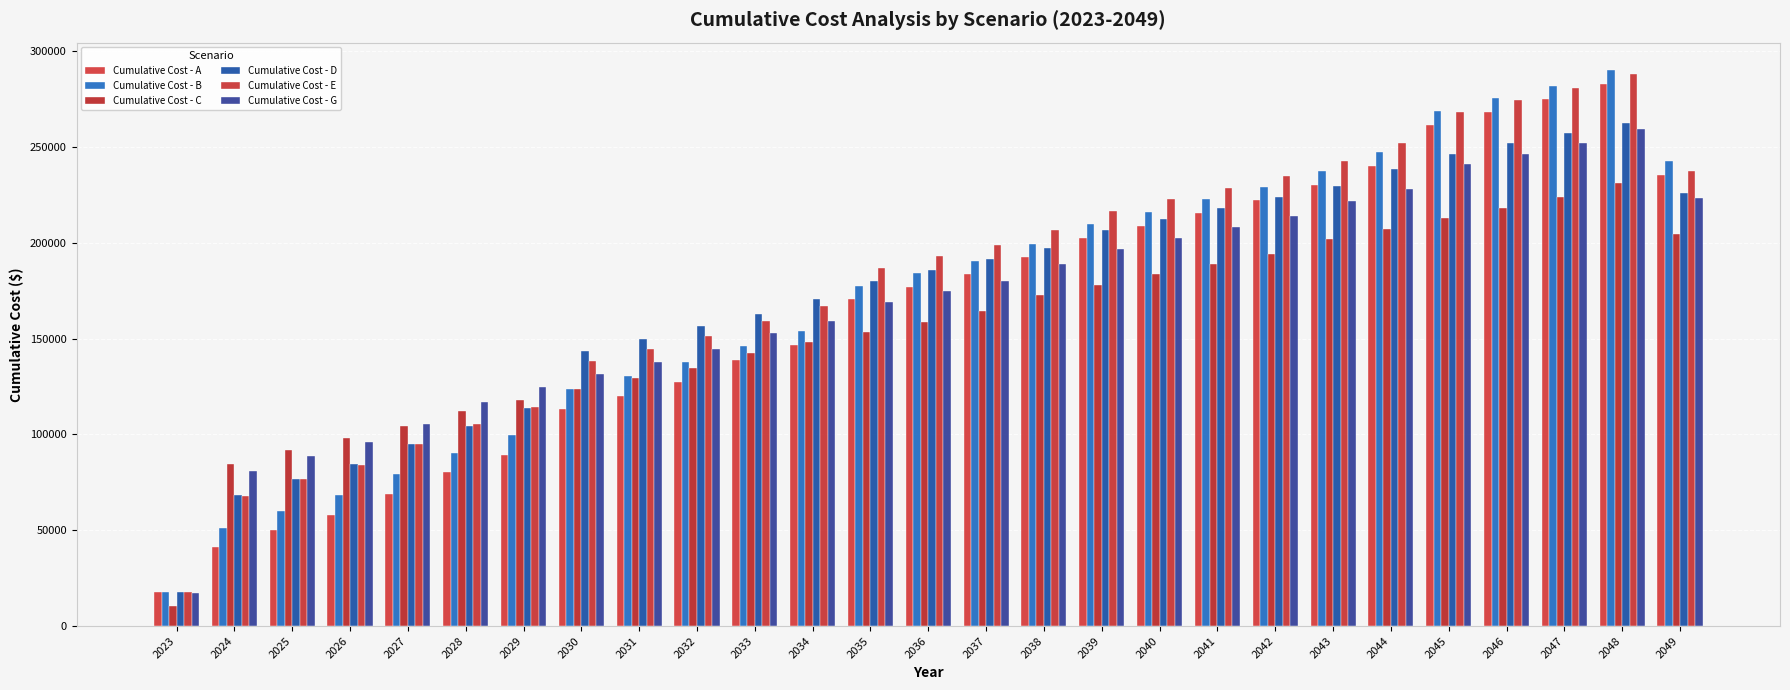

Which series has the widest spread of values?

Cumulative Cost - B